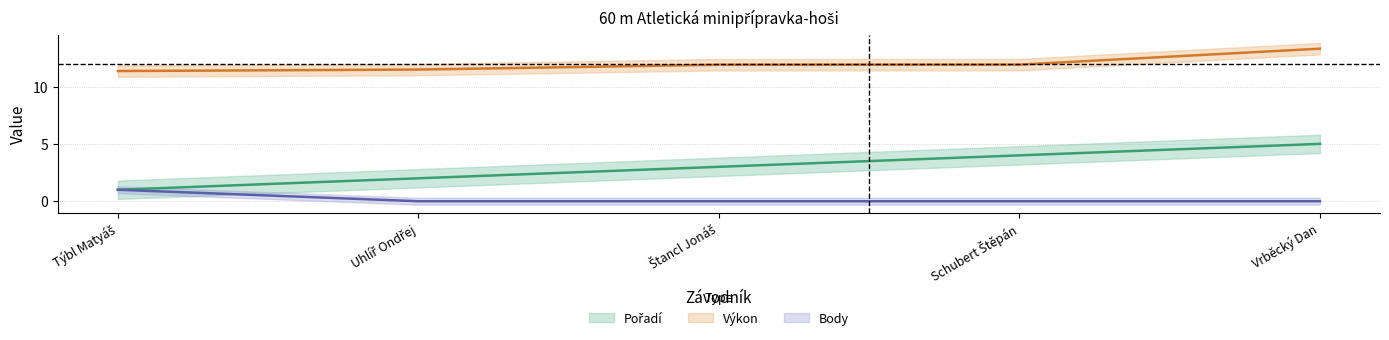

Between Týbl Matyáš and Štancl Jonáš, which is larger?

Štancl Jonáš